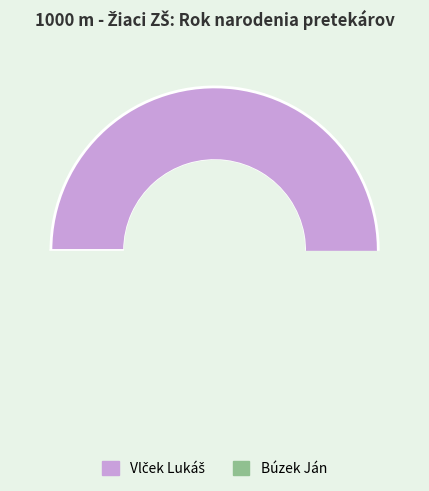

Which slice represents more than half of the pie?

Vlček Lukáš